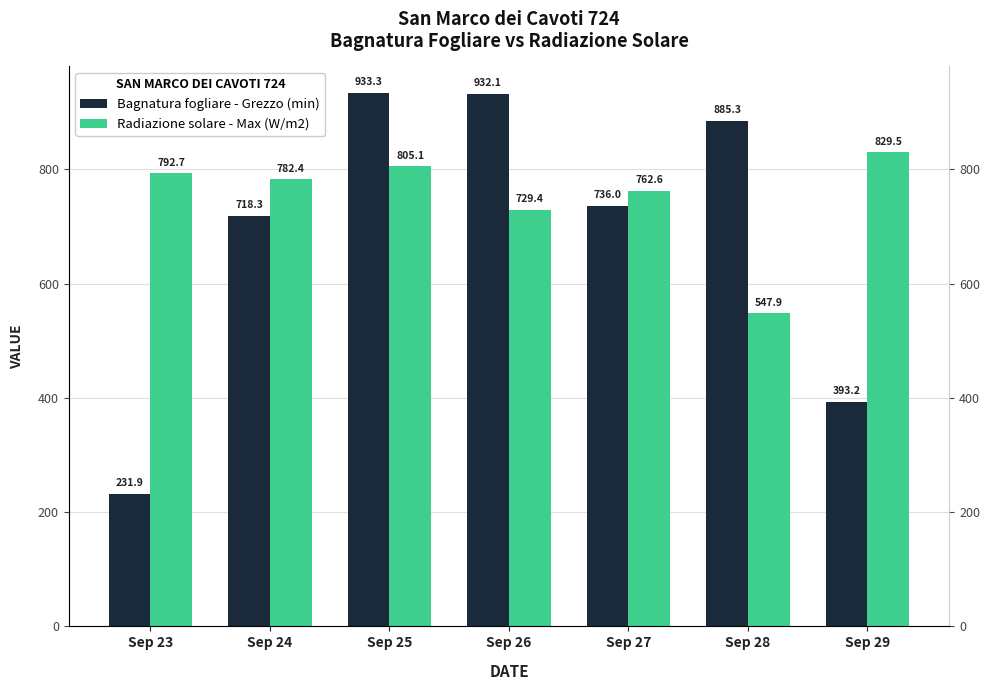

Which series has the widest spread of values?

Bagnatura fogliare - Grezzo (min)